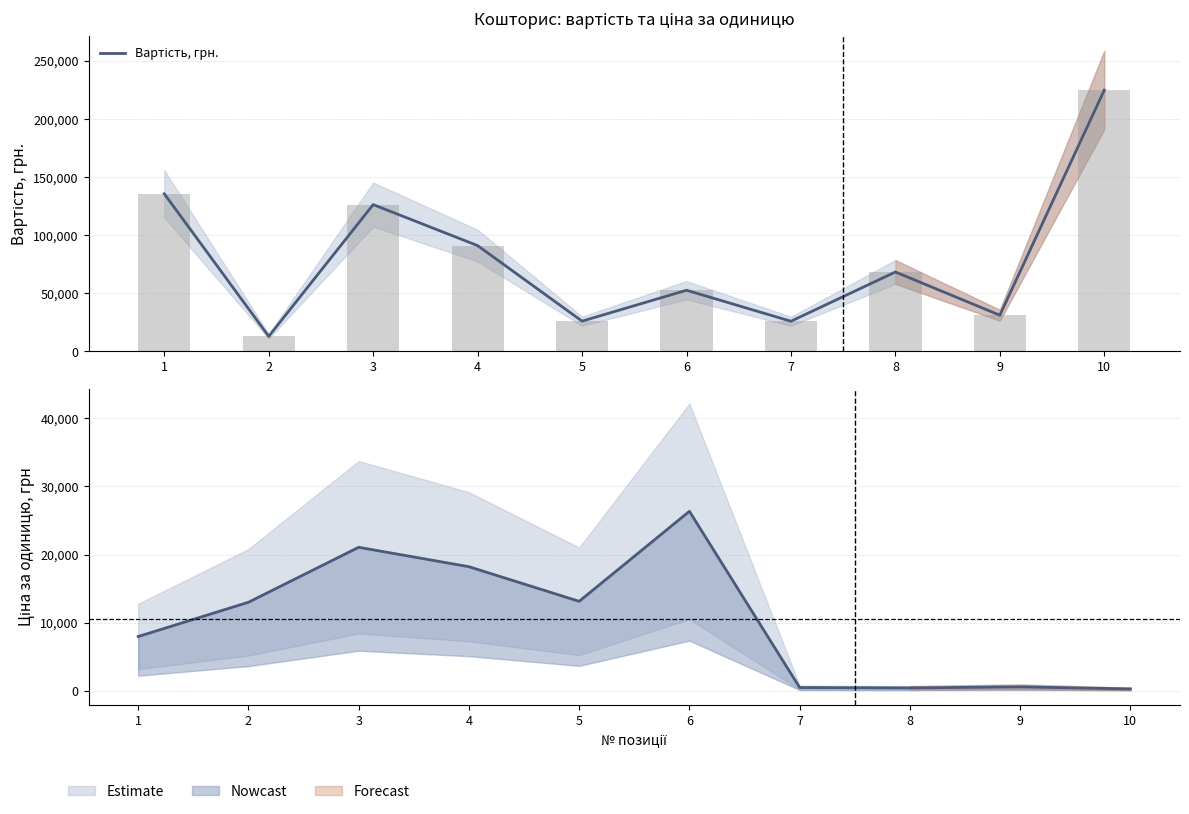

What is the sum of all values?

795637